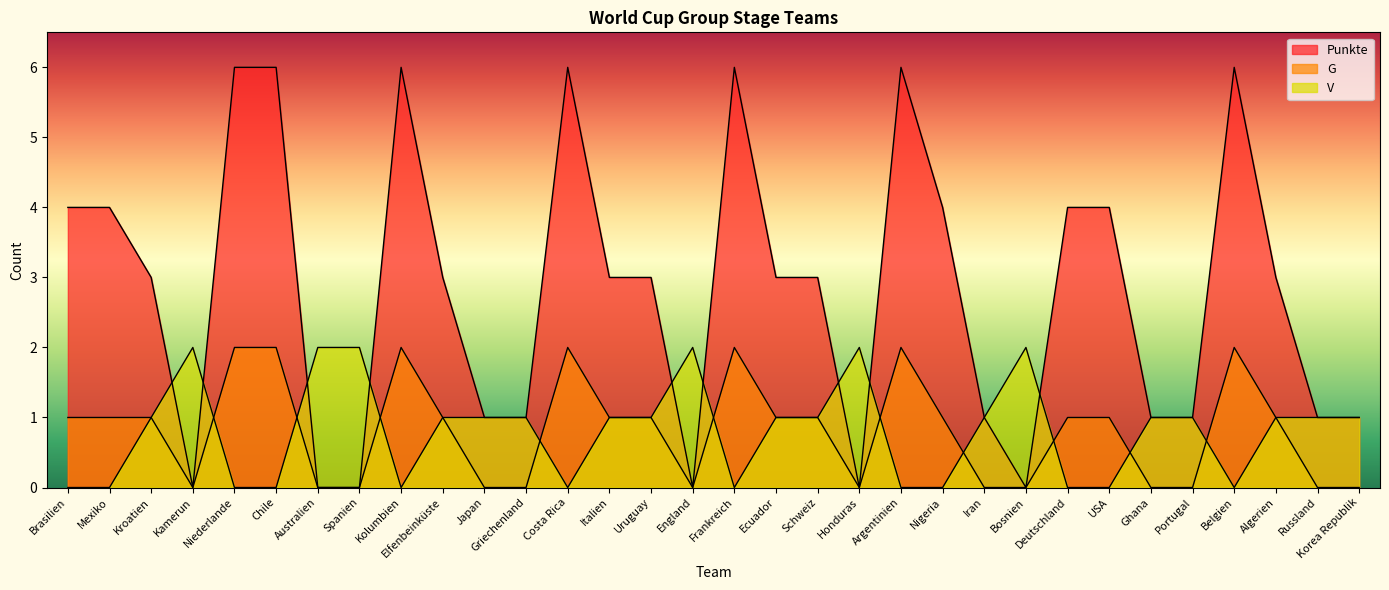

What is the sum of all Punkte values?

90